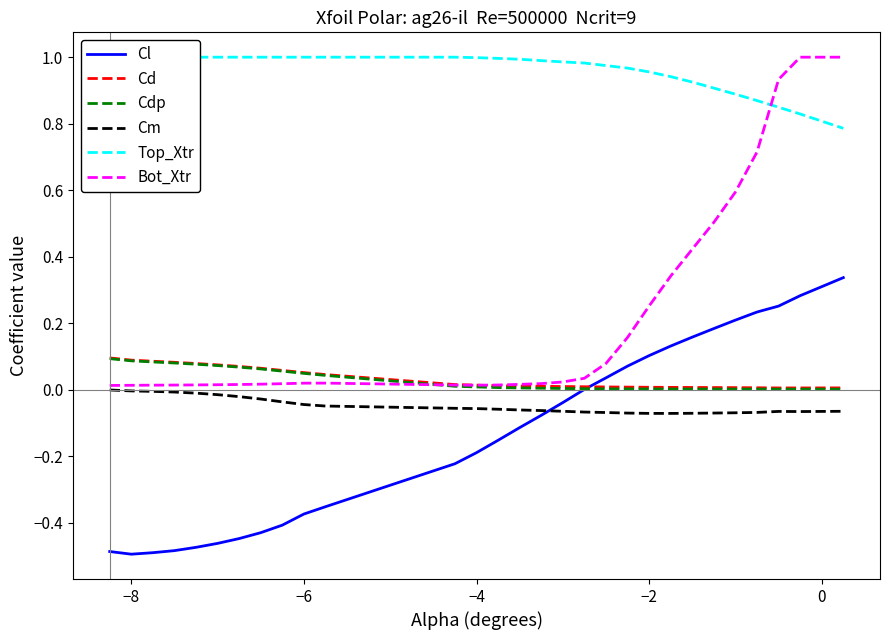

What position from the left is −8?

2